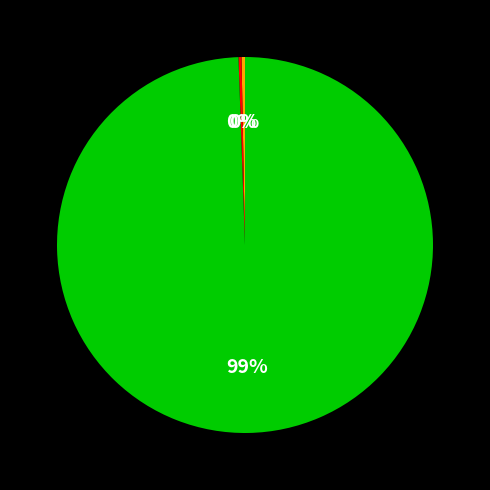

Is there any slice that represents more than half of the pie?

Yes